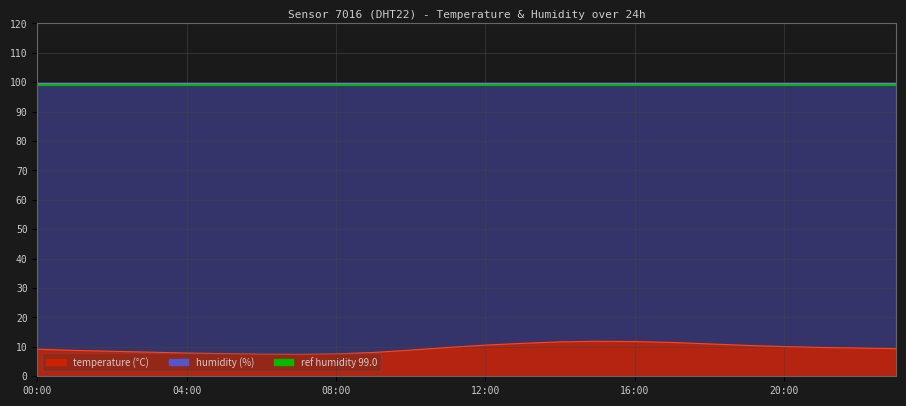

What position from the left is 21:00?

22